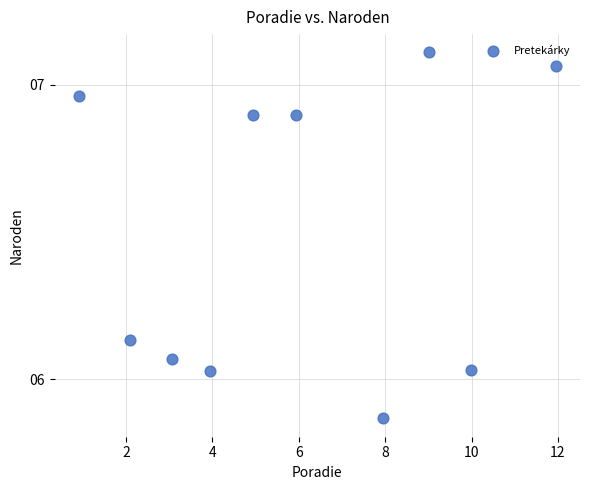

What is the average Y value?

6.5